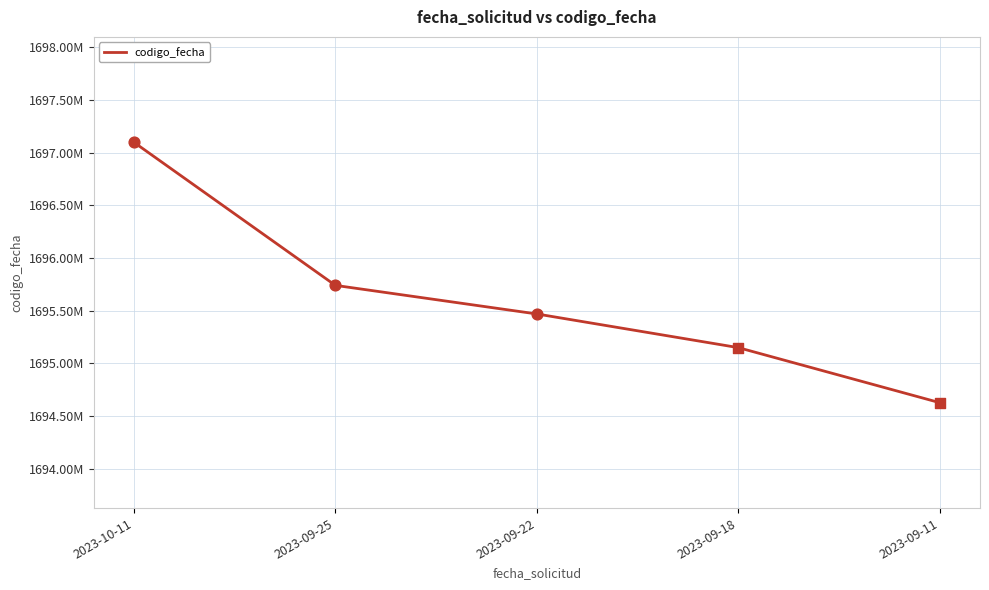

What is the change in value from 2023-09-25 to 2023-09-18?

-590416